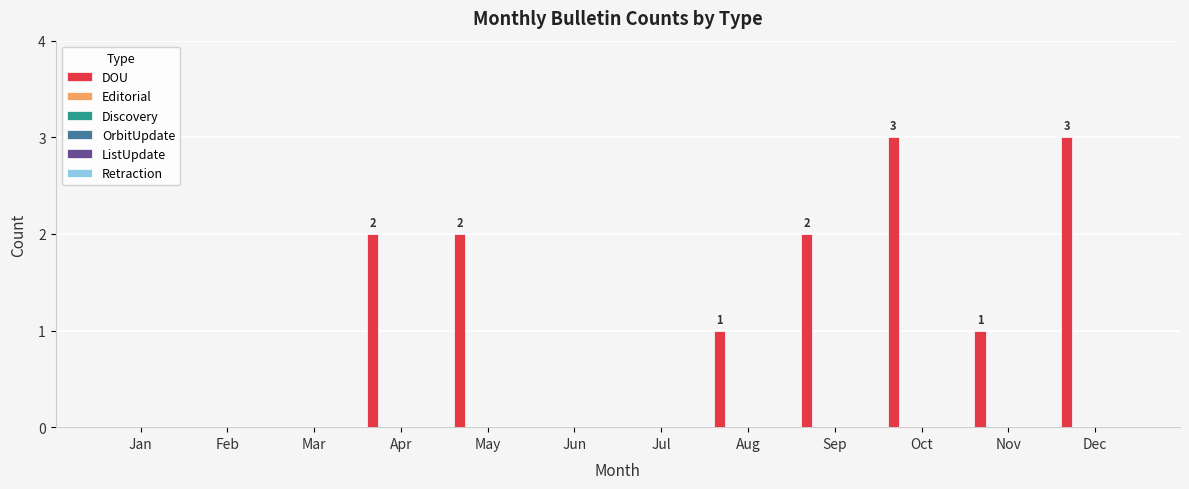

How many categories are shown in the chart?

12